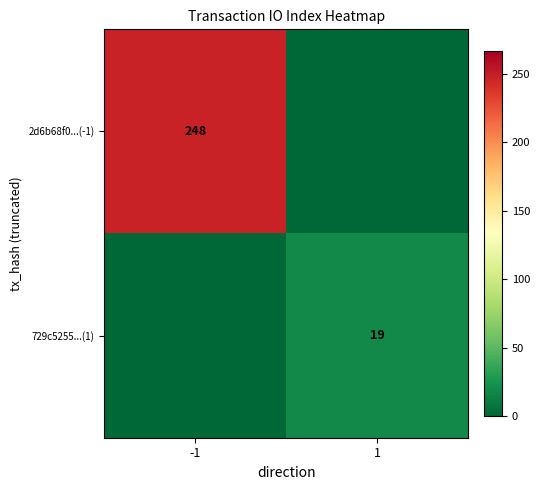

The 2d6b68f0...(-1) series shows 427 at -1. True or false?

False